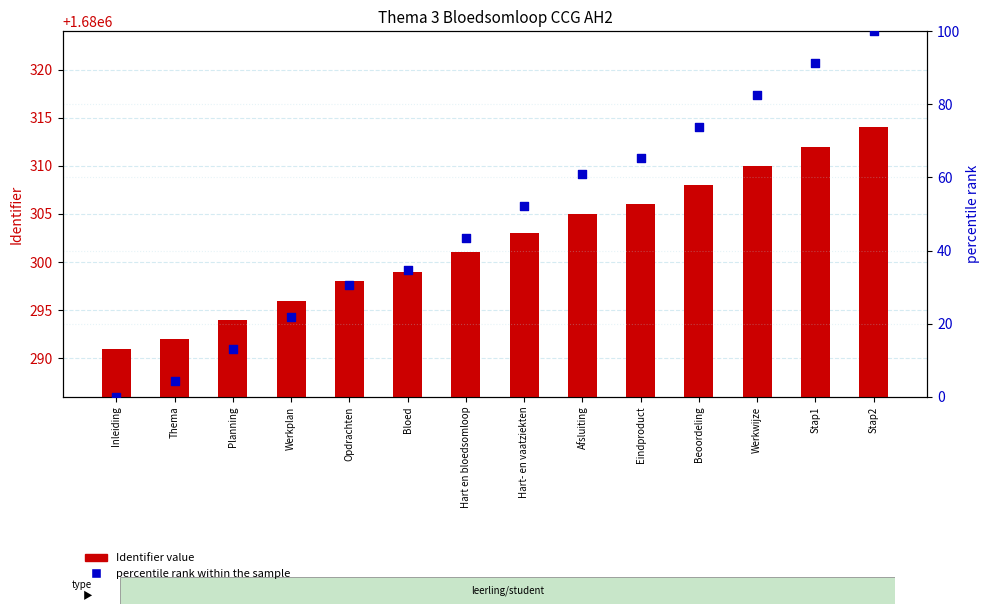

Which series contains the lowest Y value?

percentile rank within the sample